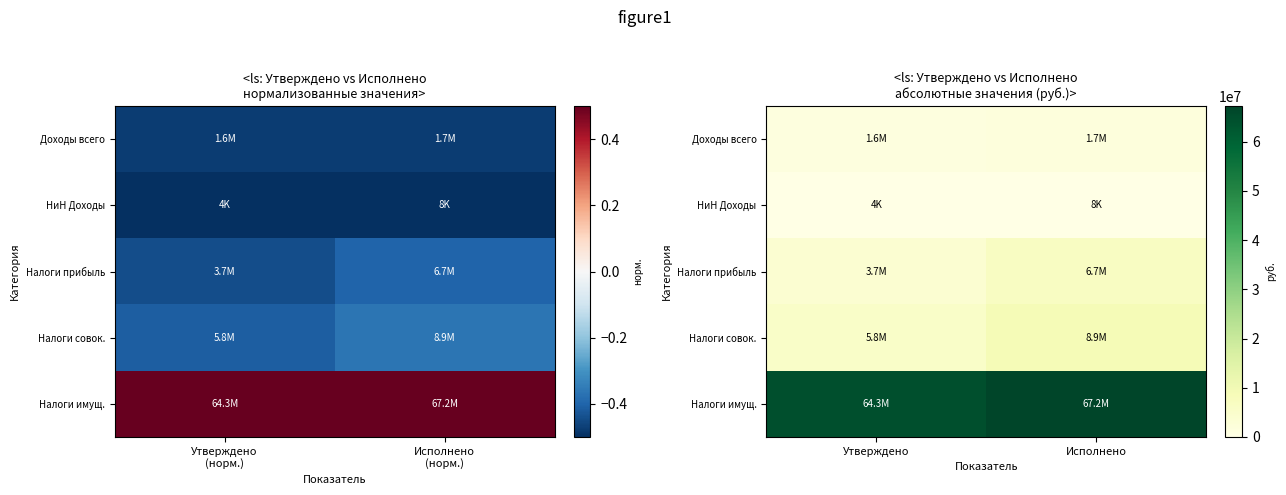

Where does the Налоги совок. series first go above 8930835?

Исполнено